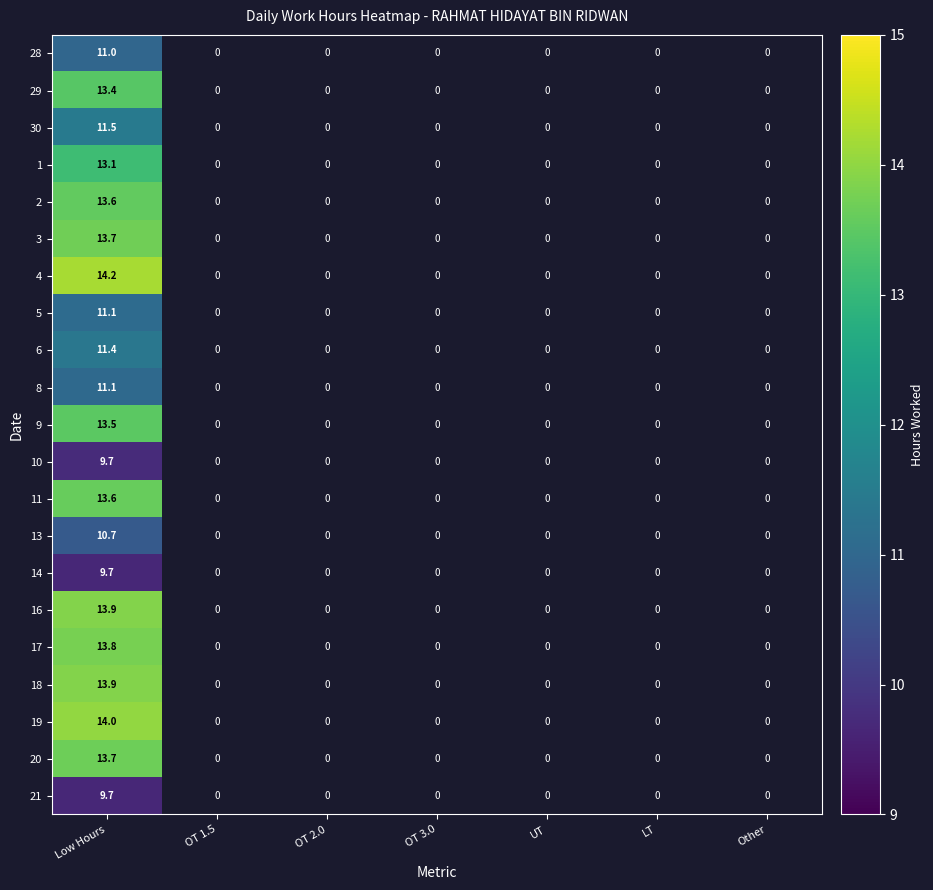

What is the minimum value shown in the chart?

9.7